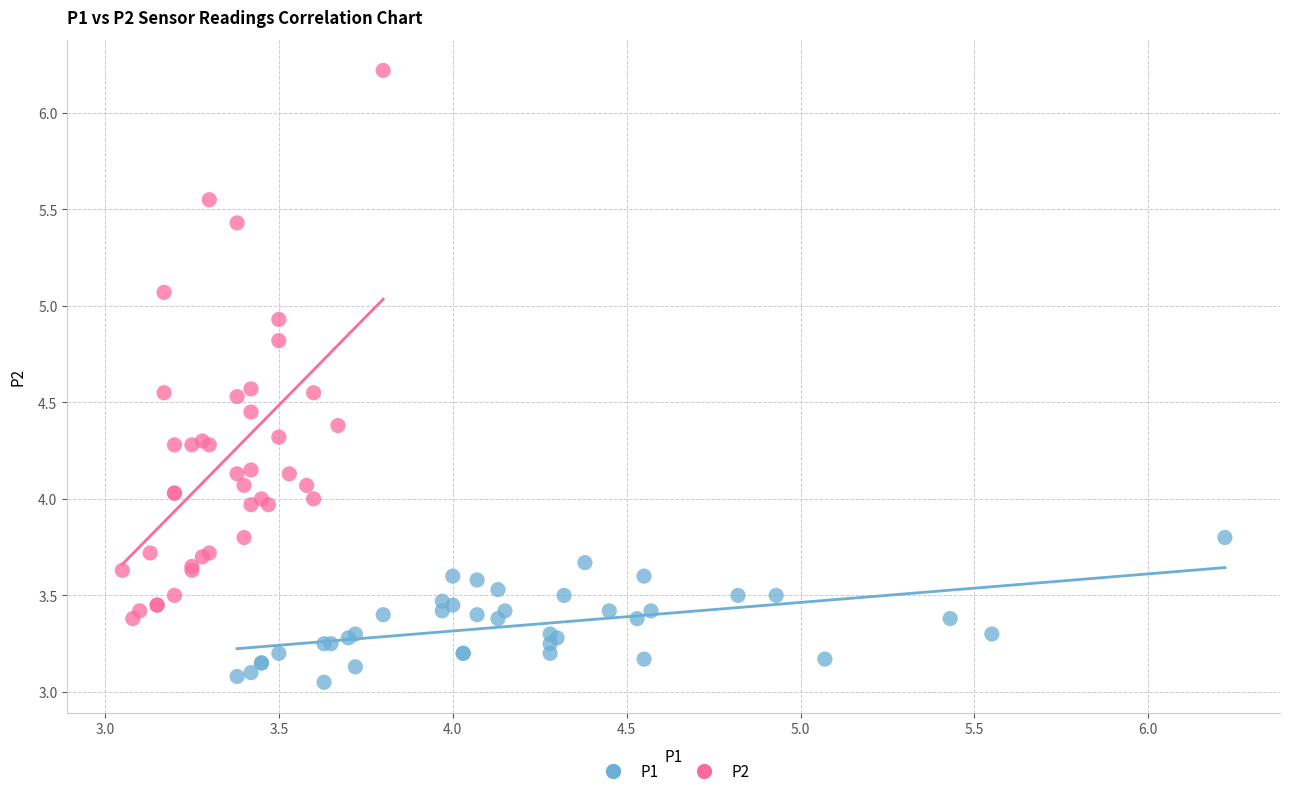

Which series contains the lowest Y value?

P1